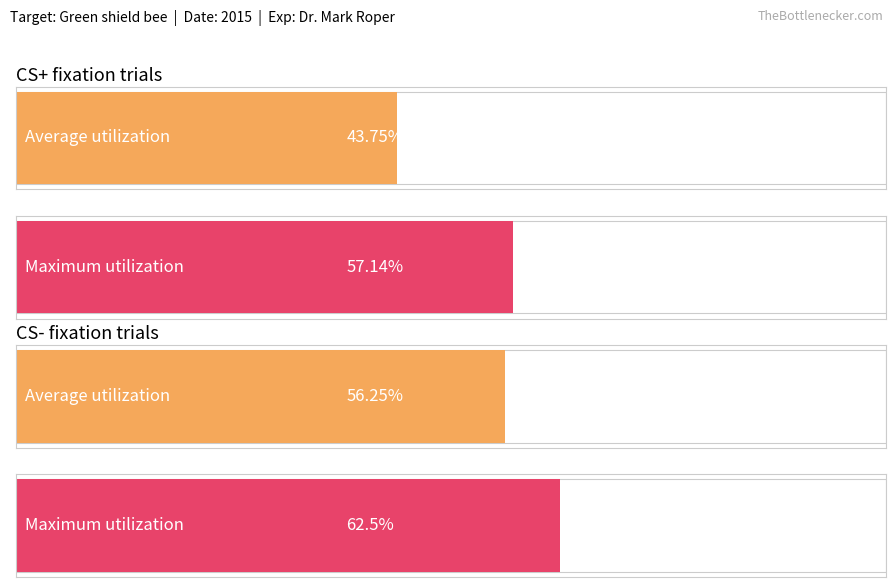

What is the difference between the highest and lowest values at 2?

6